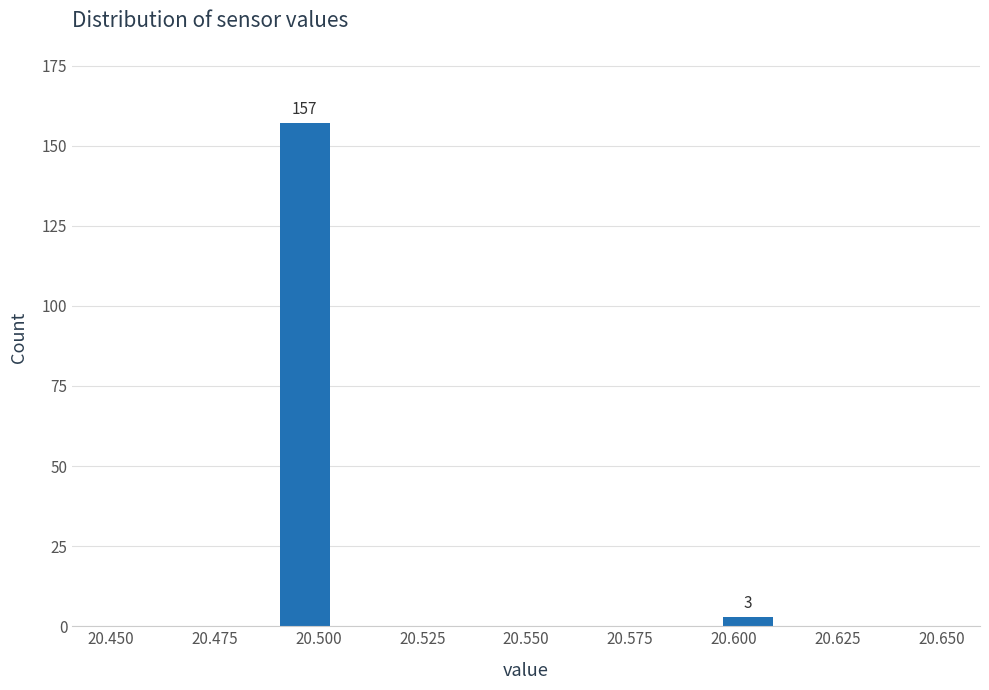

Around what value on the x-axis is the tallest bar? Give the approximate position of its centre, as read against the axis.

20.495